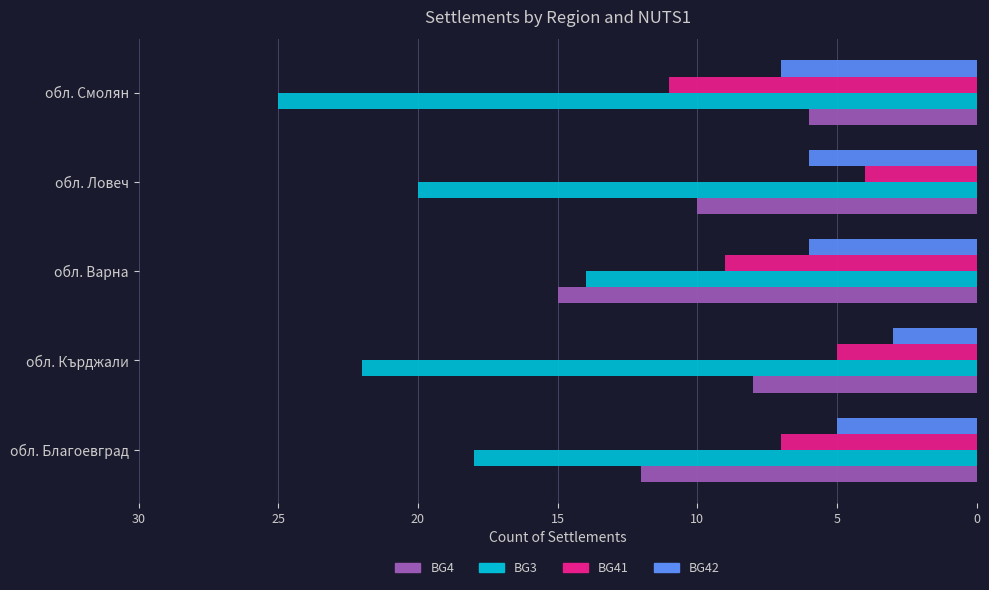

Is it true that BG3 equals 22 at обл. Кърджали?

True